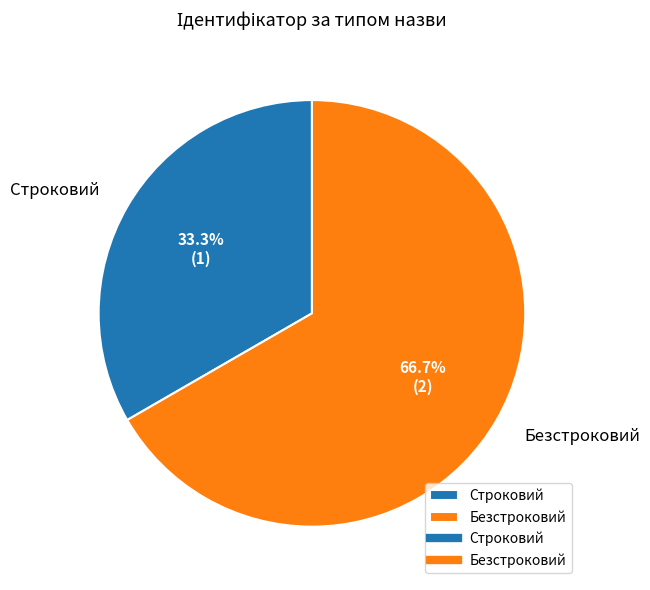

Is the sum of Строковий and Безстроковий greater than half?

Yes